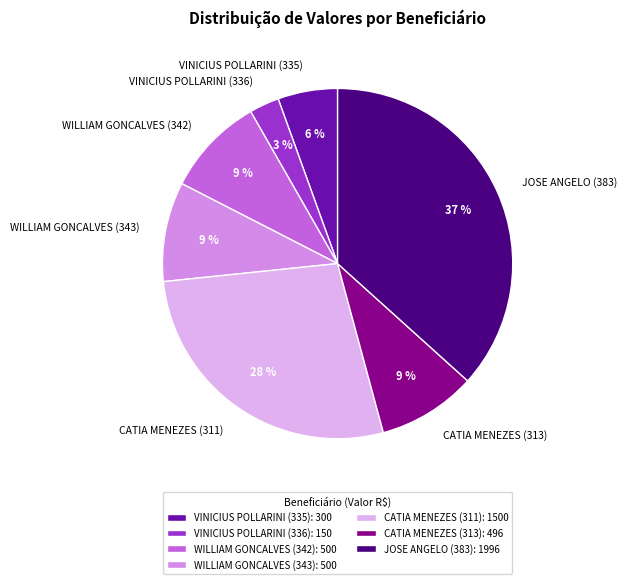

The WILLIAM GONCALVES (343) slice represents 9% of the pie. True or false?

True